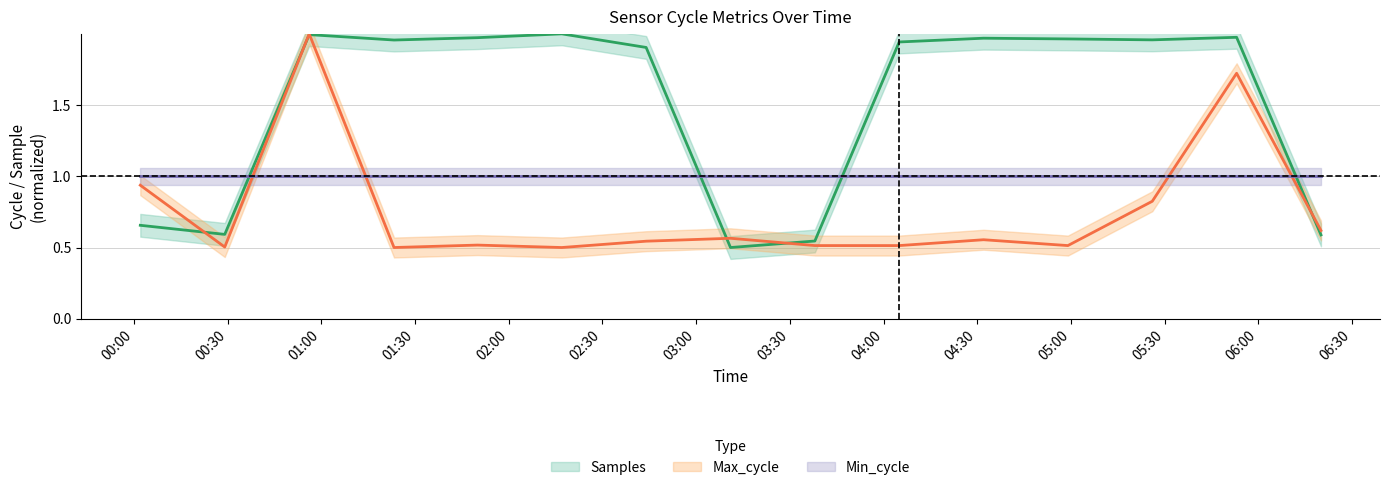

What is the label of the 14th point from the right?

Max_cycle